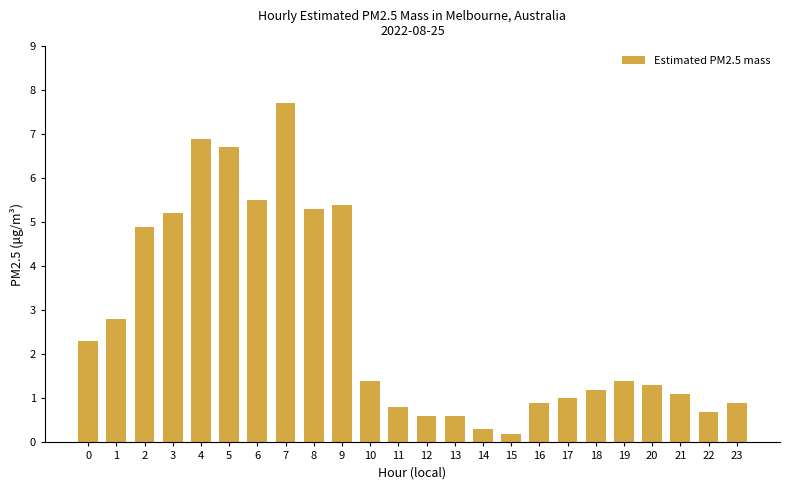

Reading left to right, extract all data points from this chart.

2.3	2.8	4.9	5.2	6.9	6.7	5.5	7.7	5.3	5.4	1.4	0.8	0.6	0.6	0.3	0.2	0.9	1.0	1.2	1.4	1.3	1.1	0.7	0.9